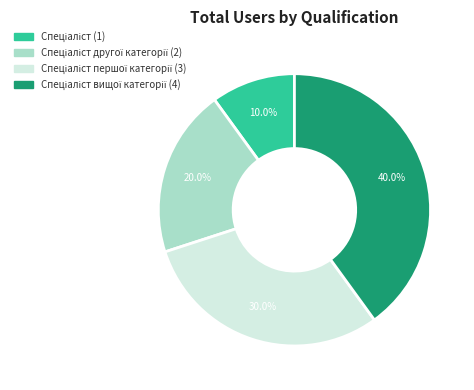

Does any single category account for the majority?

No